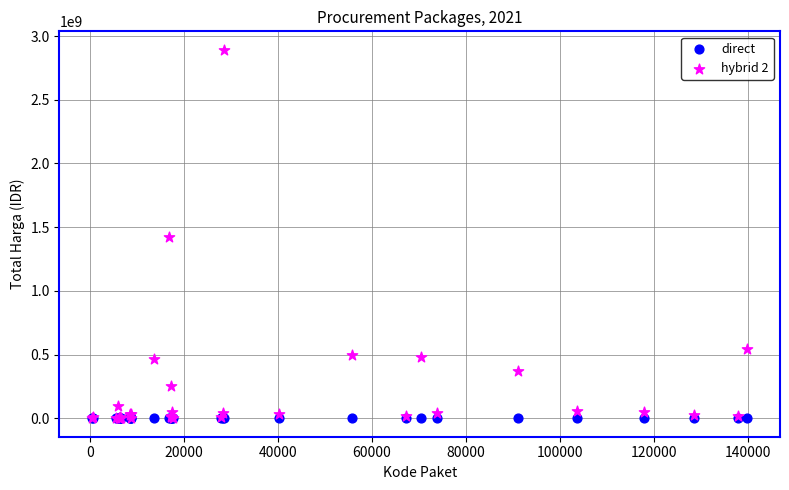

What are all the series names shown in the legend?

direct, hybrid 2